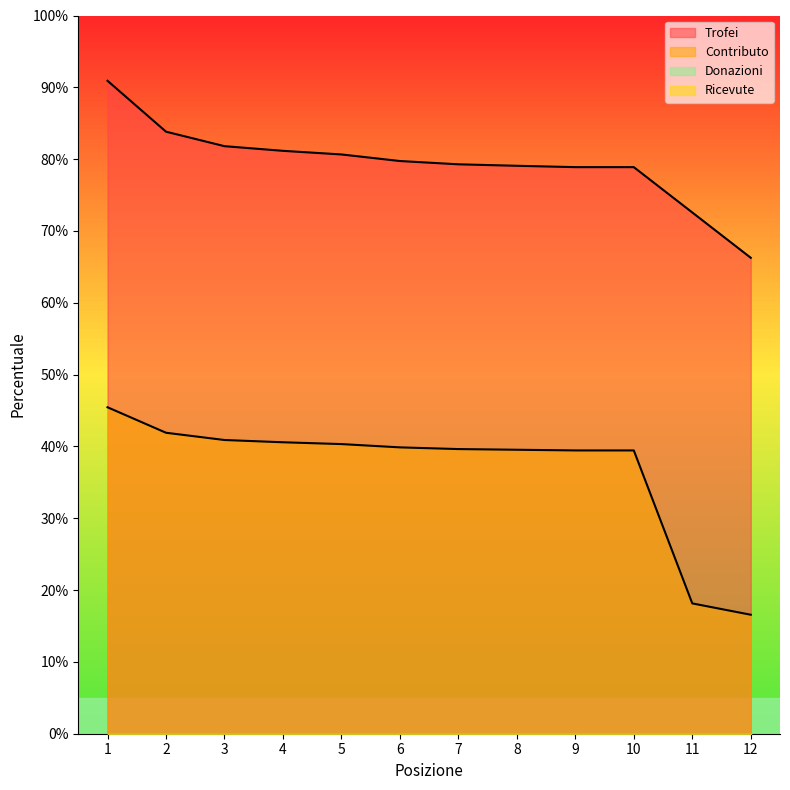

What is the value of the Contributo point at the 1st from the left?

45.5